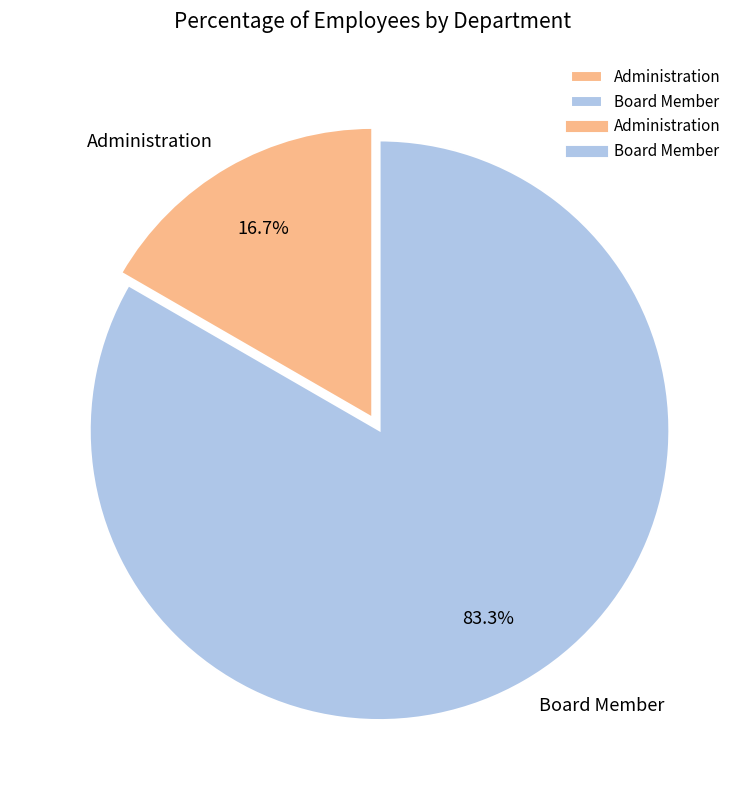

To the nearest percent, what is the average slice percentage?

50%